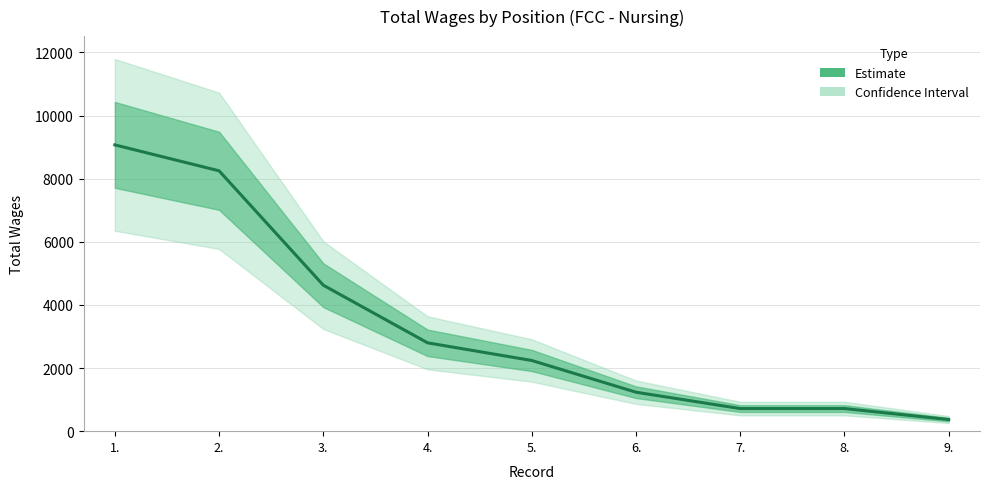

What is the change in value from 6. to 8.?

-518